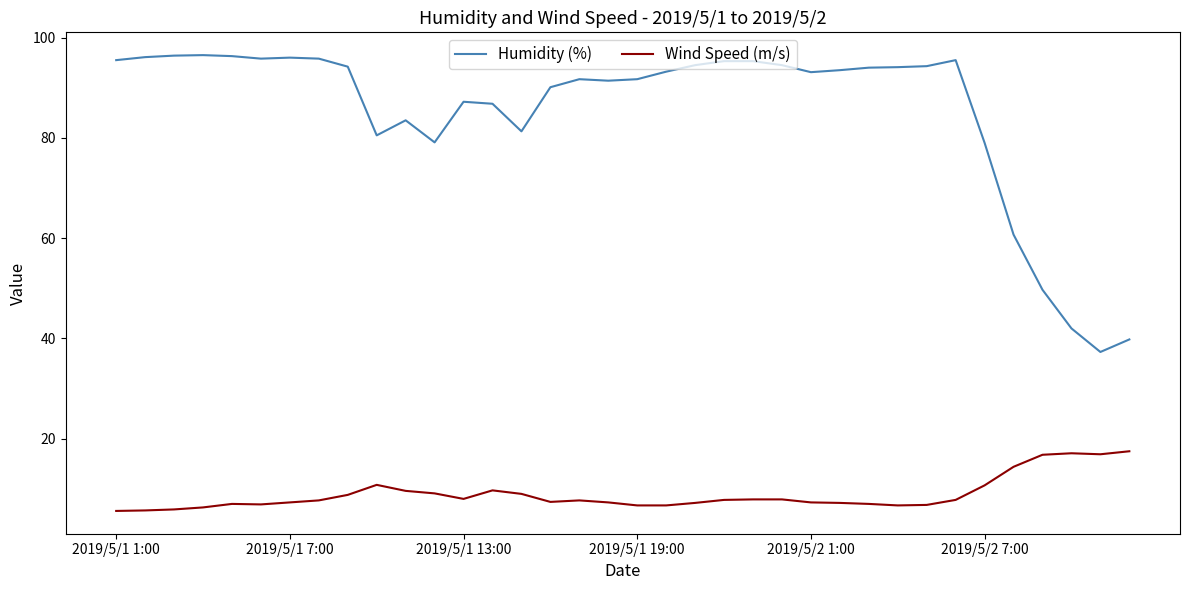

True or false: Humidity (%) and Wind Speed (m/s) intersect in this chart.

False